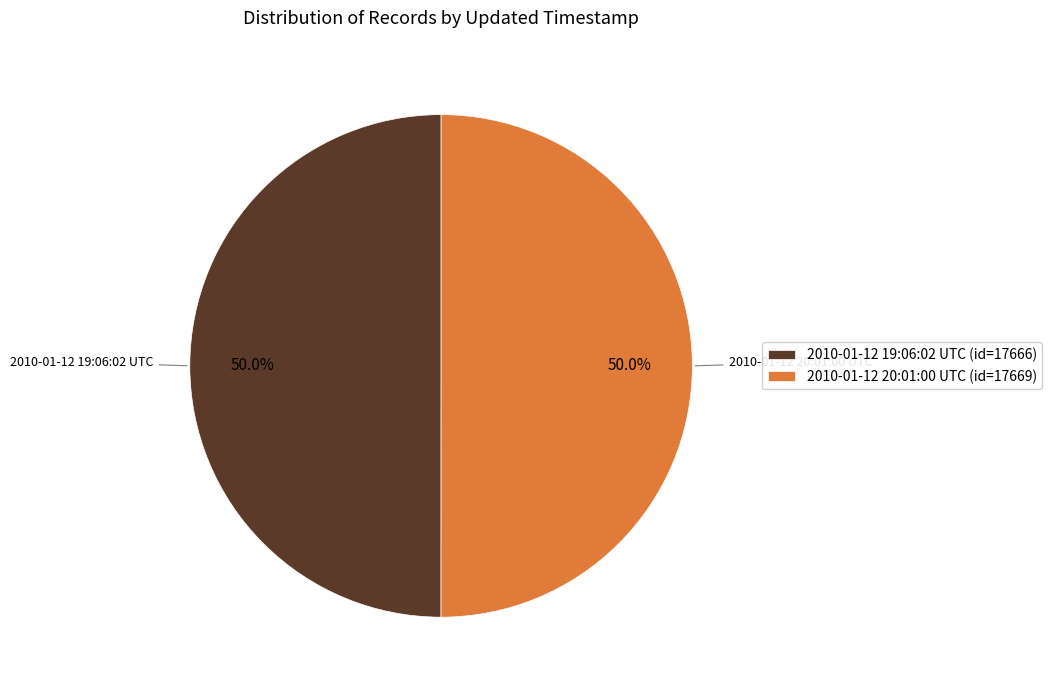

What portion of the pie excludes 2010-01-12 20:01:00 UTC?

50.0%